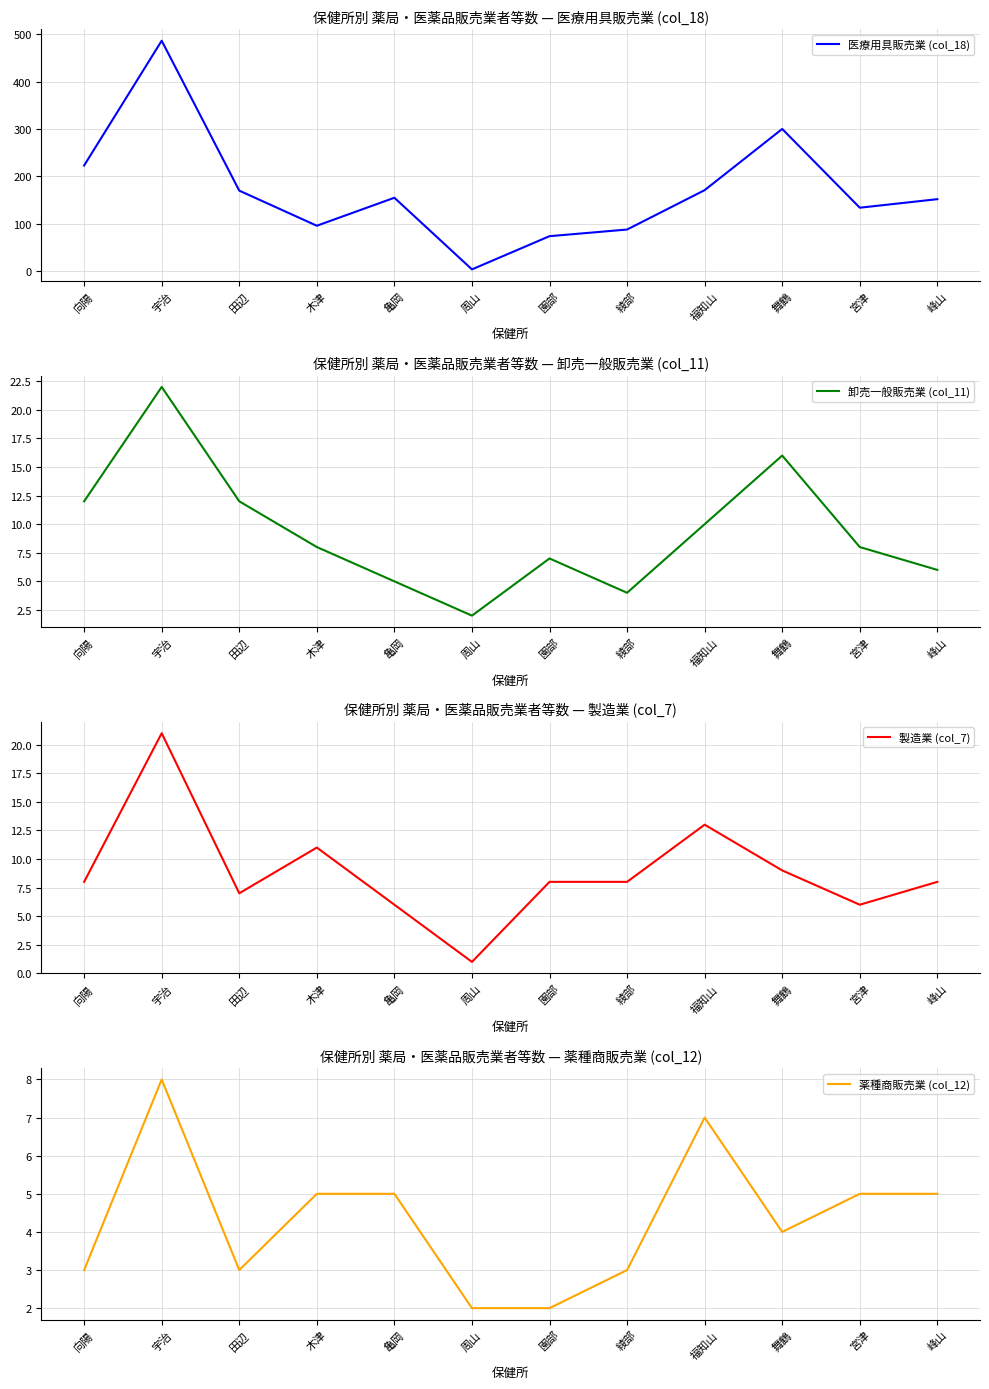

How many lines are shown in the chart?

4